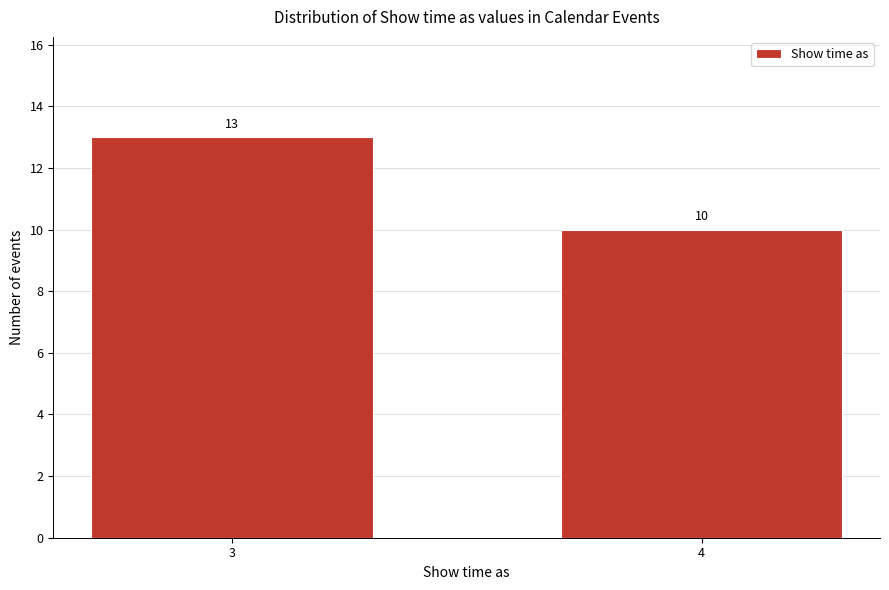

Reading right to left, list all the values displayed in this chart.

10	13